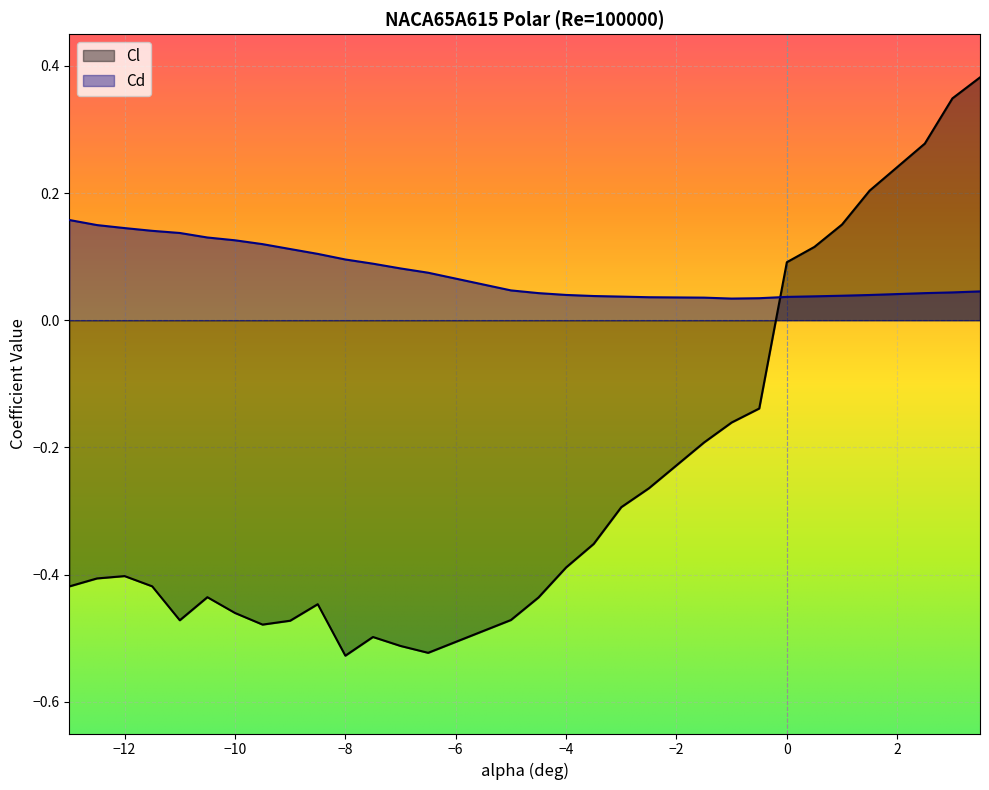

Which has a higher value, 1 or -8.5?

1